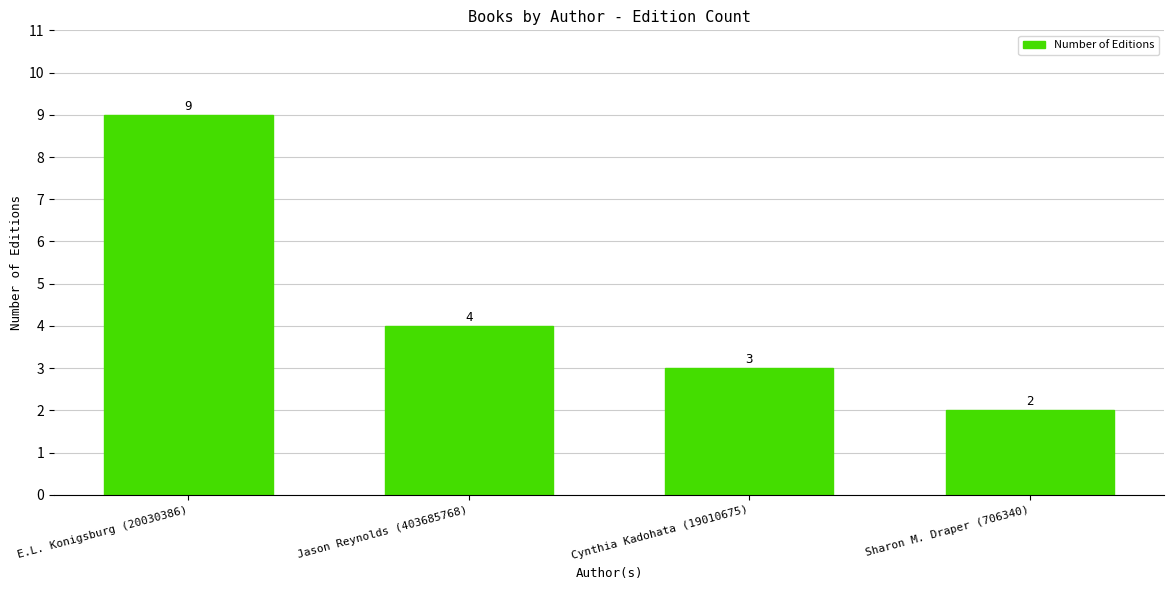

What is the minimum value shown in the chart?

2